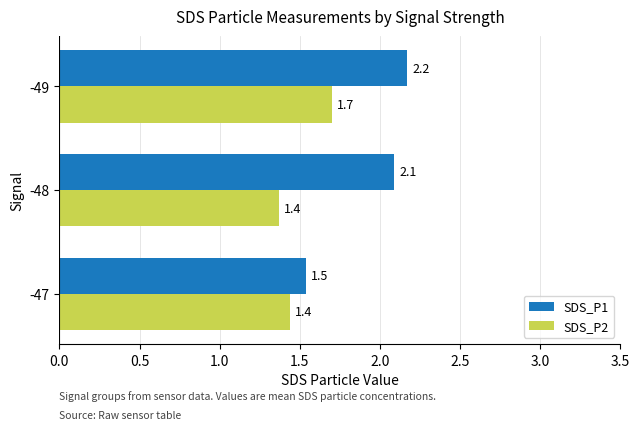

How many SDS_P2 values are between 1 and 2?

3